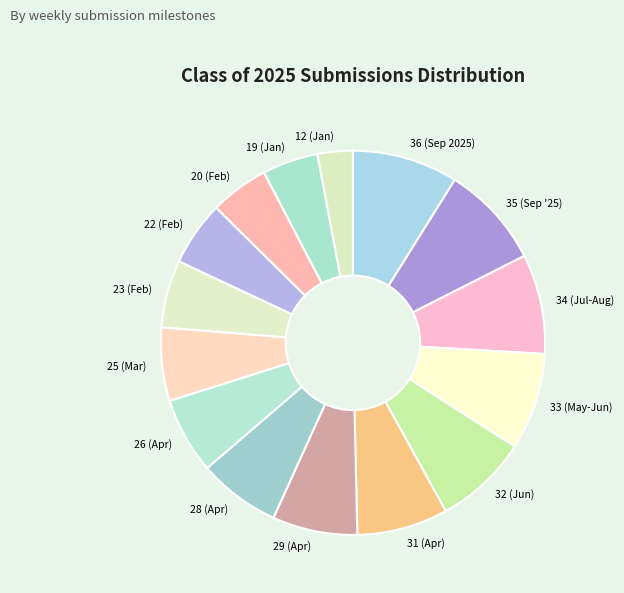

Is it true that 33 (May-Jun) is 8% of the pie?

True